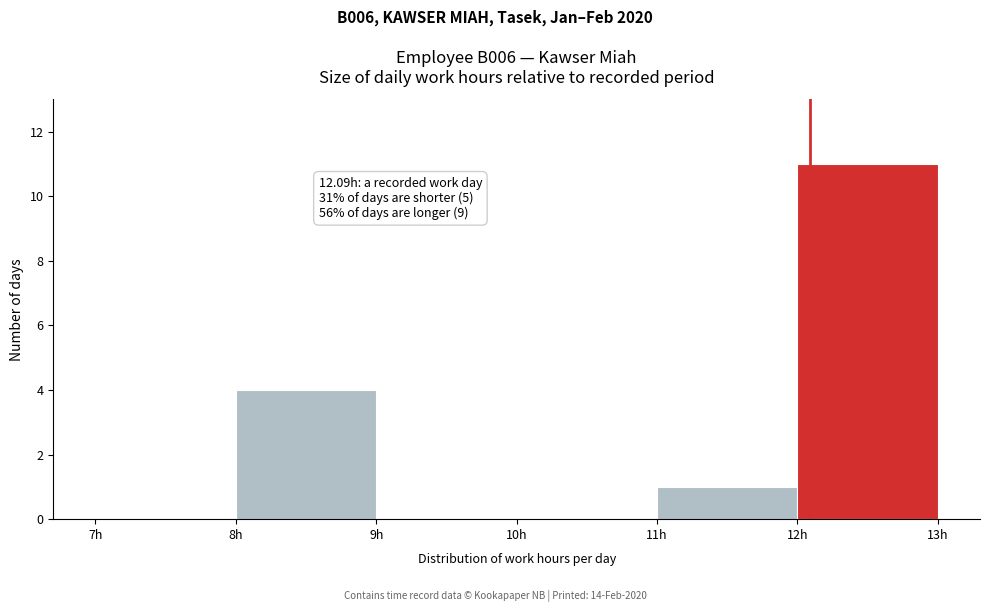

Over which range of the x-axis is the bar tallest?

12 to 13